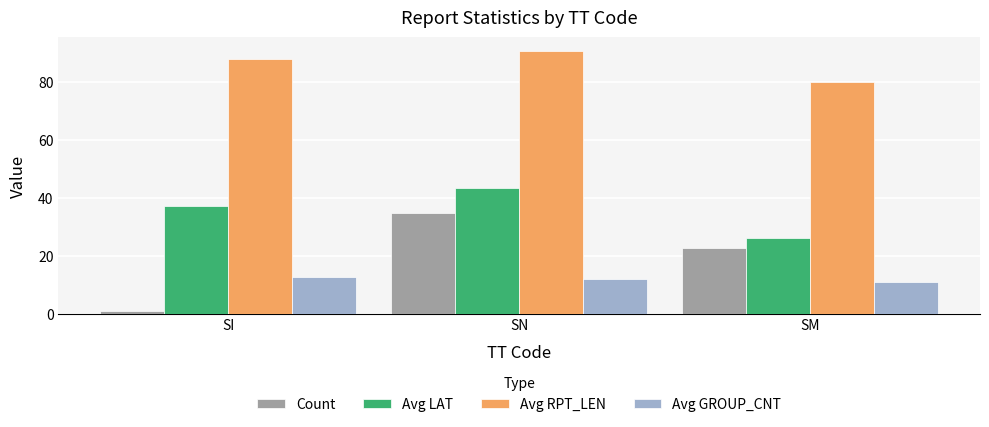

At which category does the chart reach its peak across all series?

SN